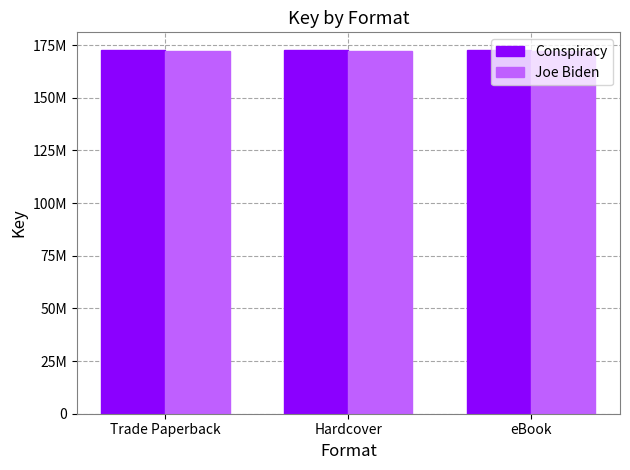

Reading left to right, what are all the values shown in this chart?

Conspiracy: Trade Paperback=172430483	Hardcover=172430483	eBook=172430483
Joe Biden: Trade Paperback=172013823	Hardcover=172013823	eBook=172013823